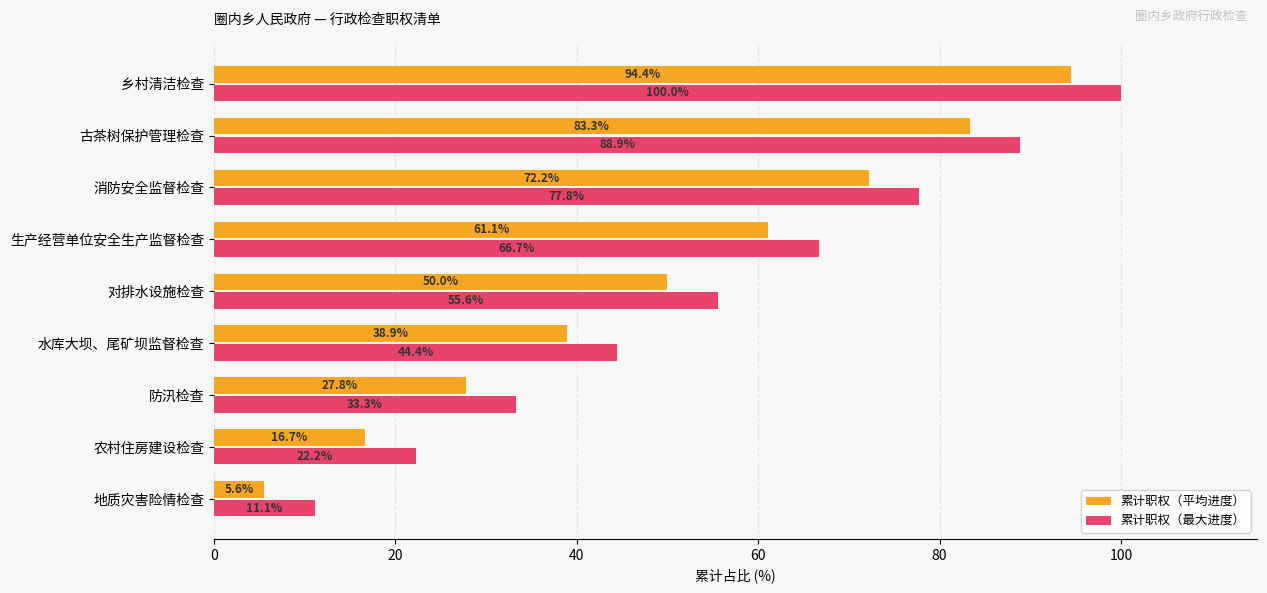

What is the spread (max minus min) of values at 古茶树保护管理检查?

5.6